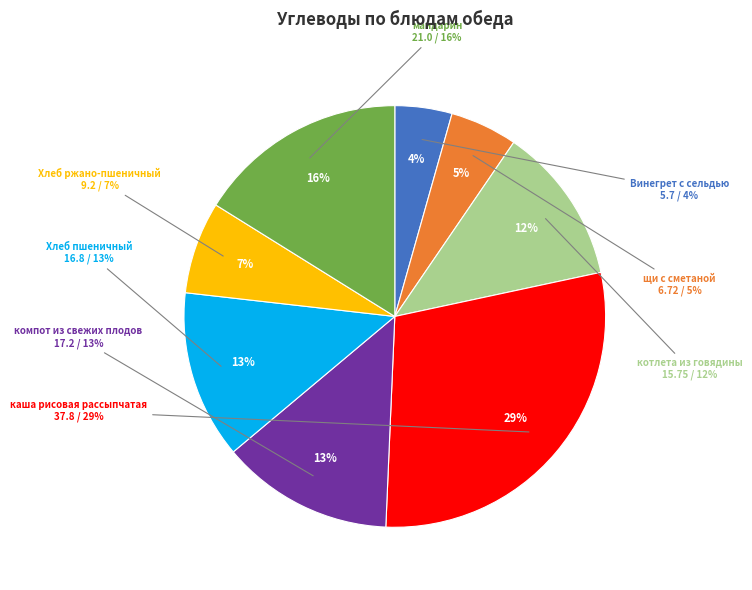

Is it true that мандарин is 31% of the pie?

False